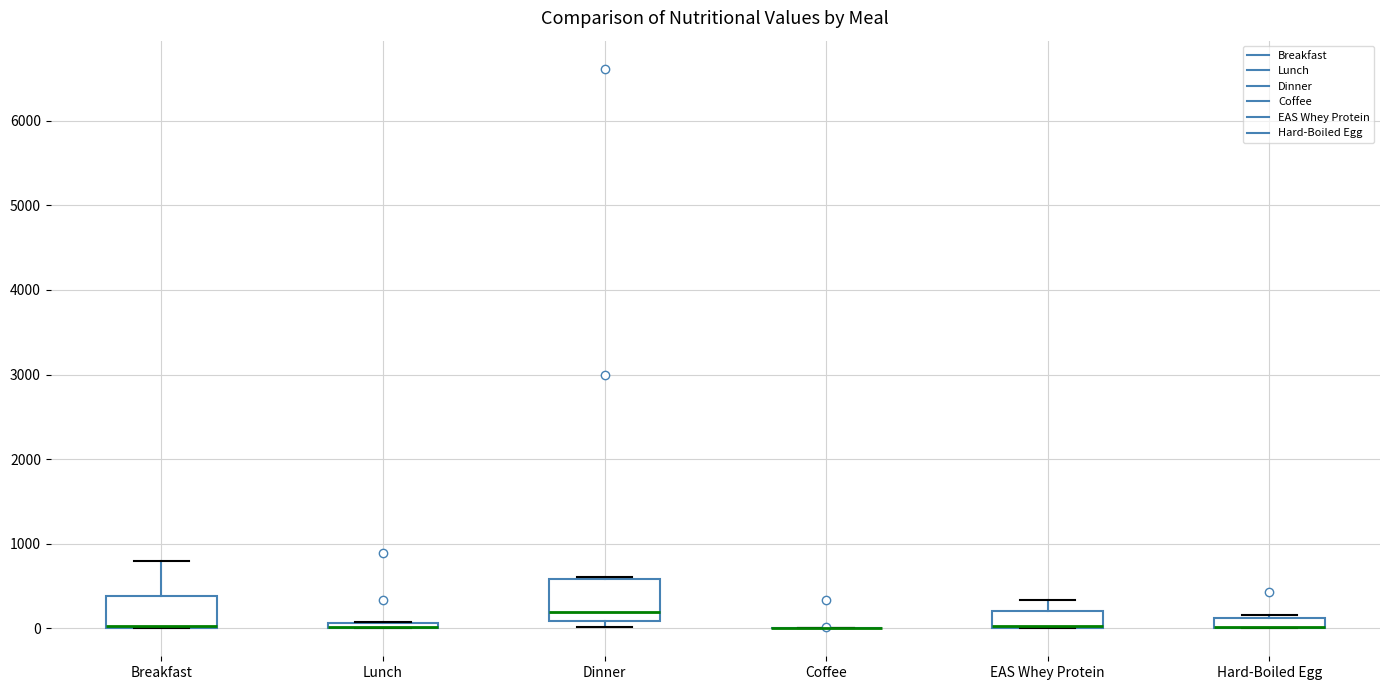

Where is the upper edge of the box for Breakfast on the y-axis? The values are not printed on the chart, so give them approximately, as read against the axis.

400